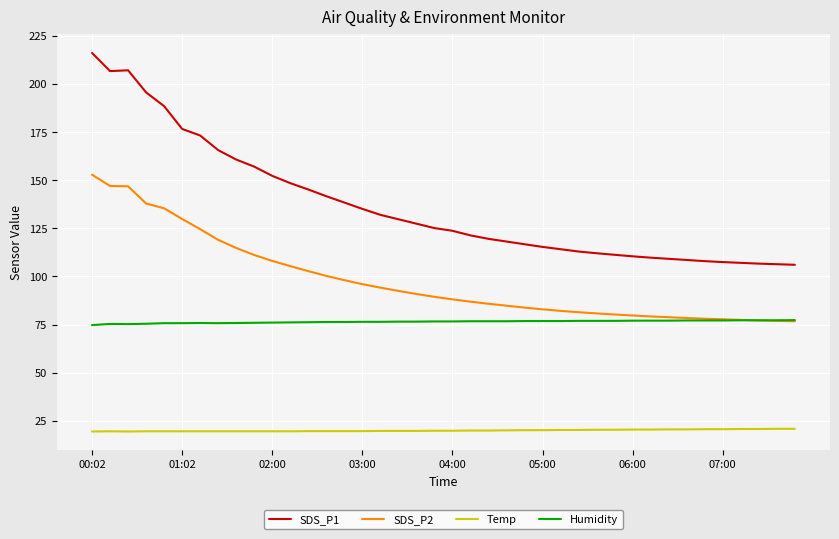

True or false: Temp and SDS_P1 cross at least once.

False